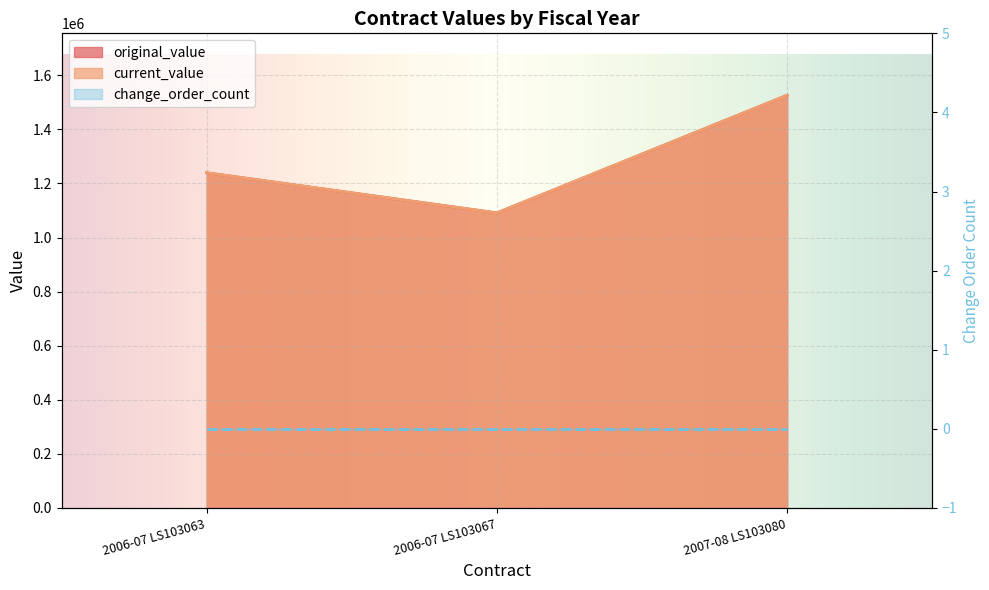

Is it true that original_value equals 1239262.2 at 2006-07 LS103063?

True